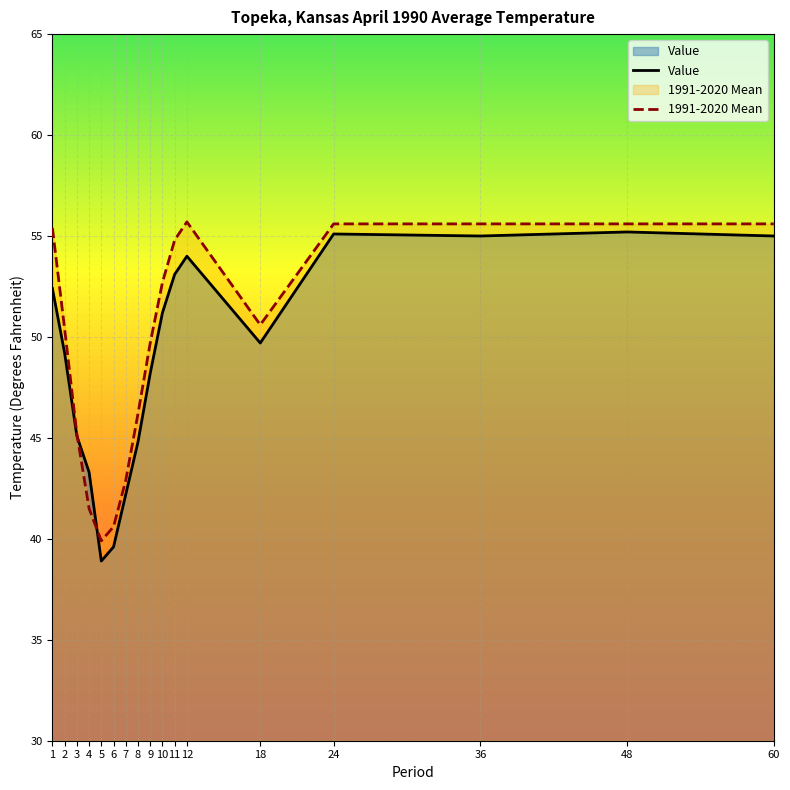

In Value, how many points are lower than both neighbors (excluding endpoints)?

3